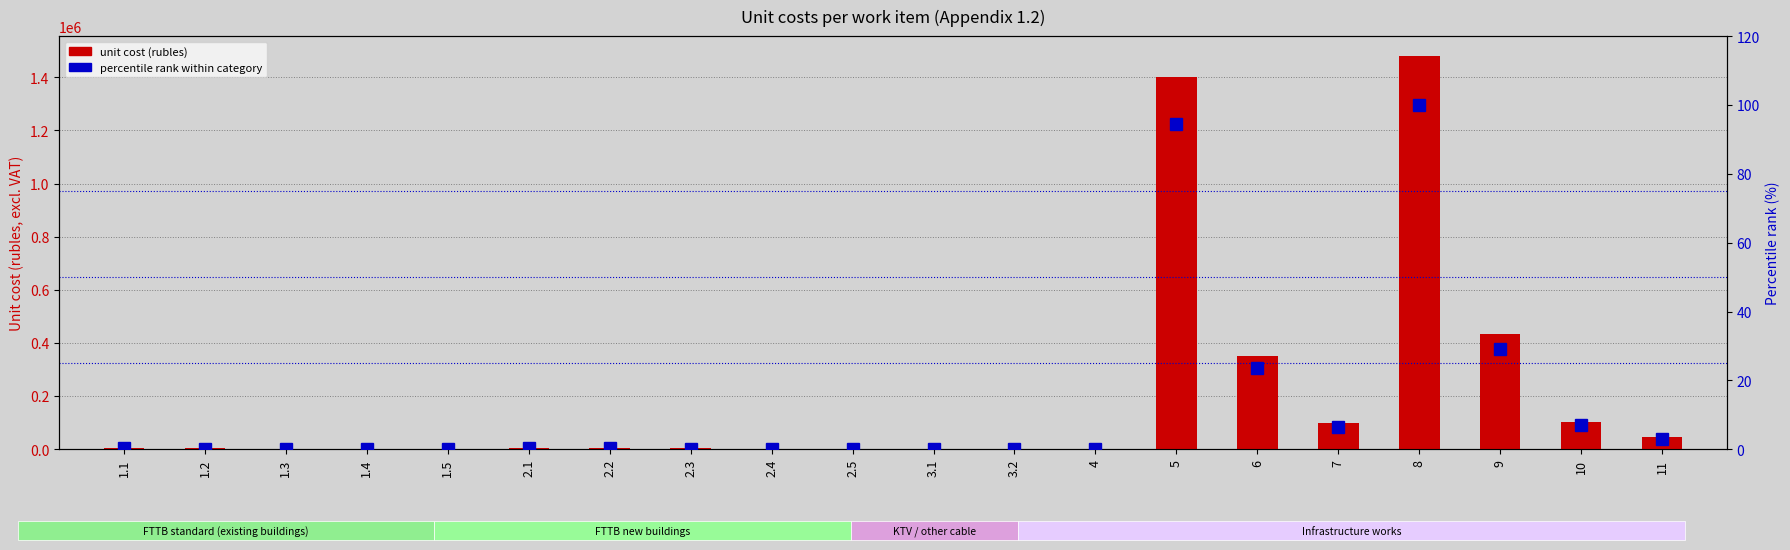

List the series in order of their peak value, lowest first.

percentile rank within category, unit cost (rubles)